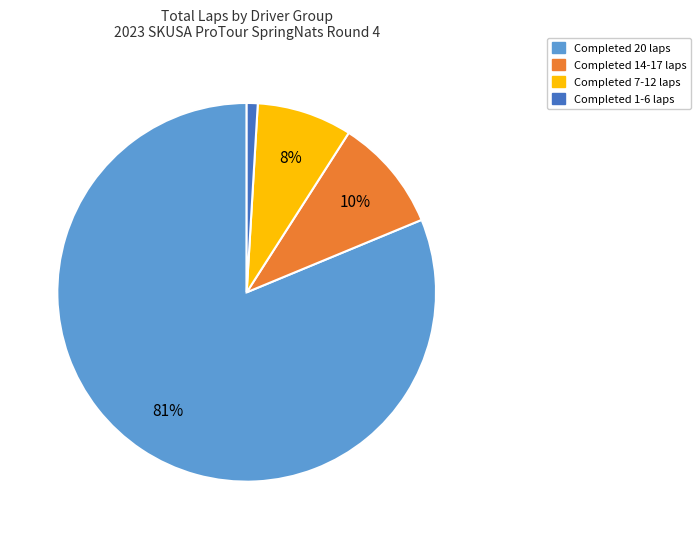

How many slices are in this pie chart?

4